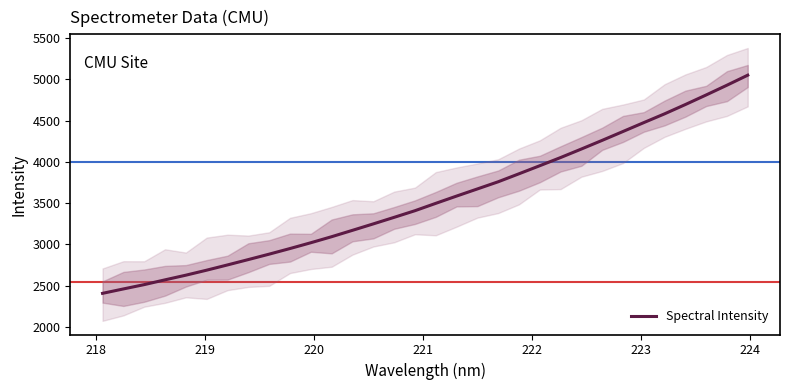

Is this an area chart (filled region under the line)?

No